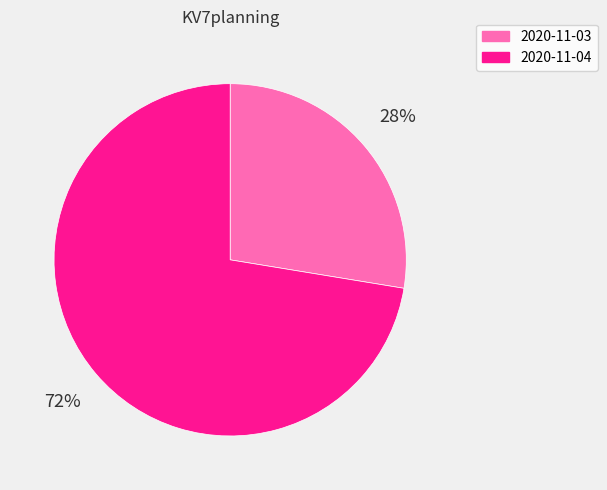

Is there a majority slice in this chart?

Yes